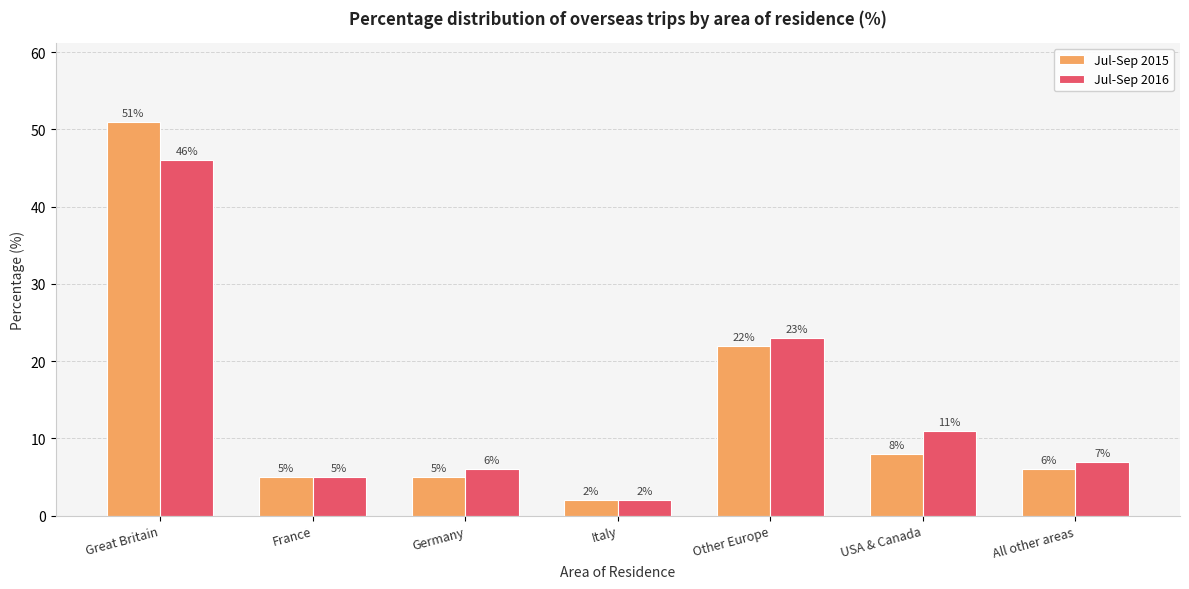

What is the total value across all series at Germany?

11